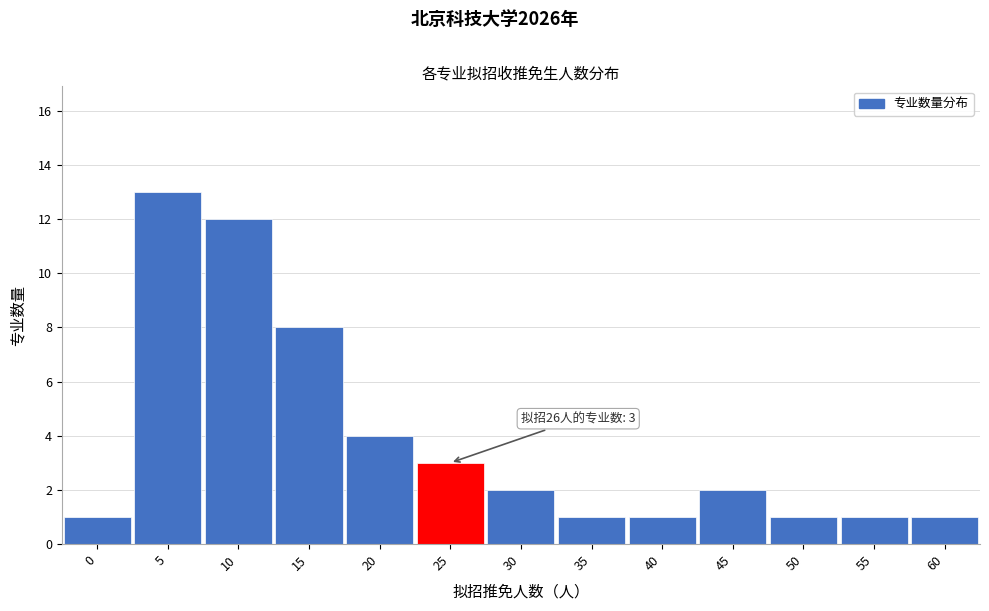

Reading left to right, transcribe all the data shown in this chart.

0=1	5=13	10=12	15=8	20=4	25=3	30=2	35=1	40=1	45=2	50=1	55=1	60=1